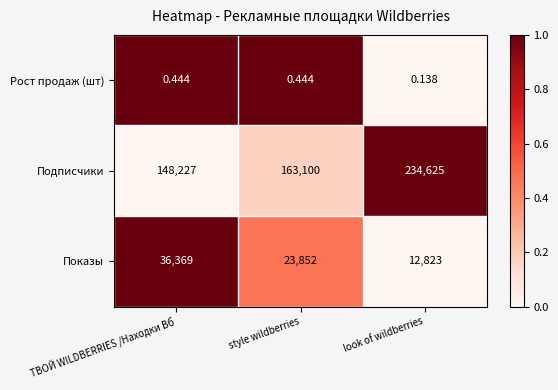

Rank the series by their maximum value, from highest to lowest.

Подписчики, Показы, Рост продаж (шт)